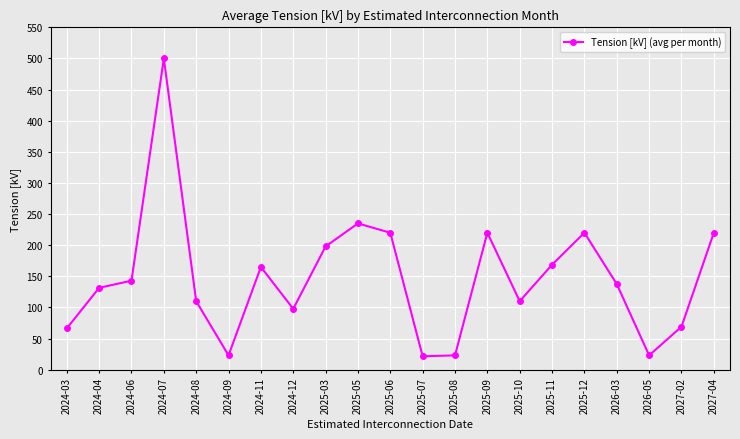

Which has a higher value, 2025-09 or 2025-07?

2025-09